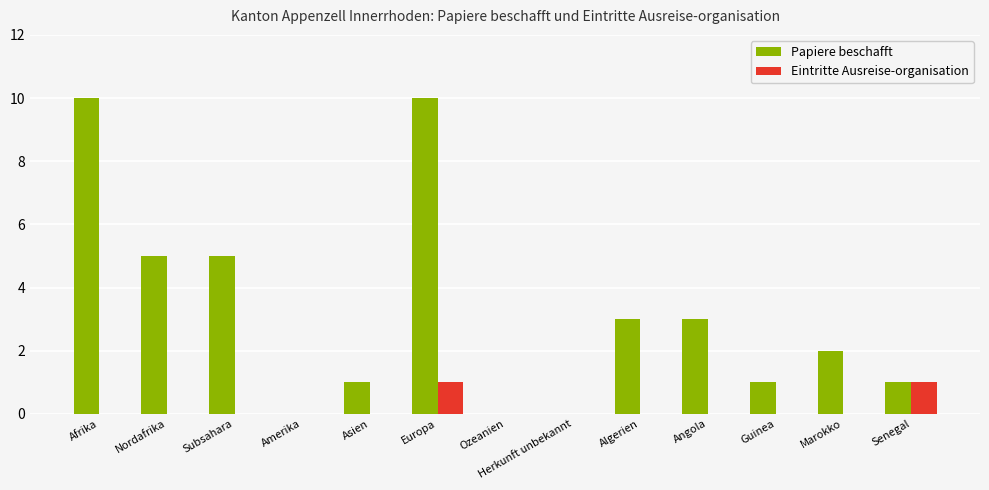

The value of Eintritte Ausreise-organisation at Europa is 1. True or false?

True